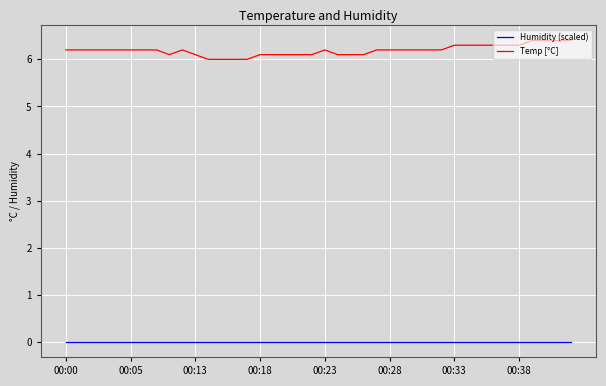

Which series has the largest range (max minus min)?

Temp [°C]